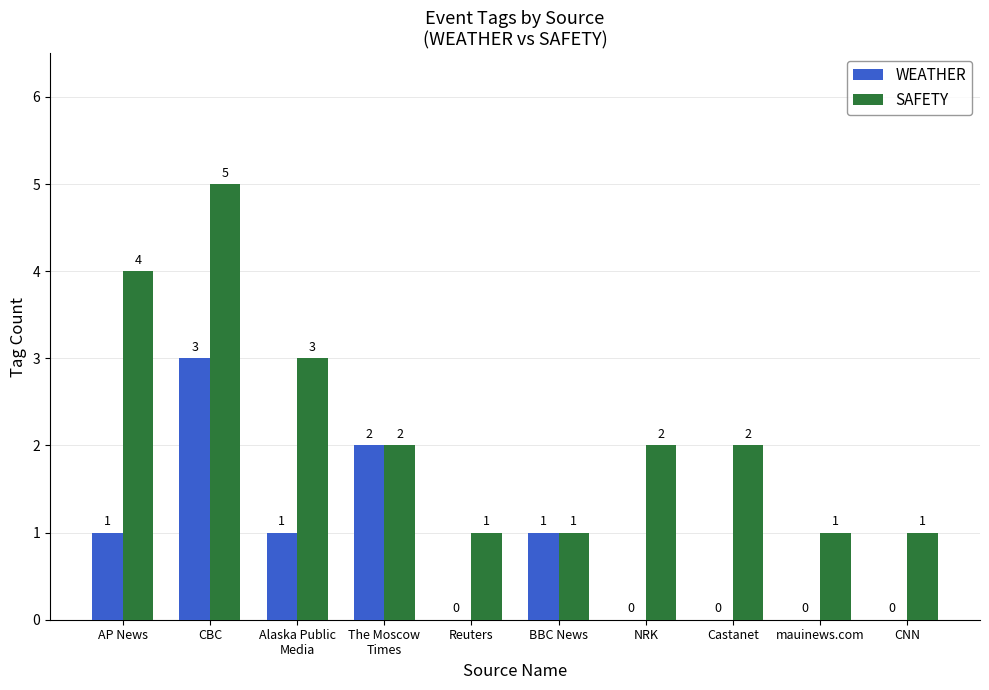

What are all the series names shown in the legend?

WEATHER, SAFETY